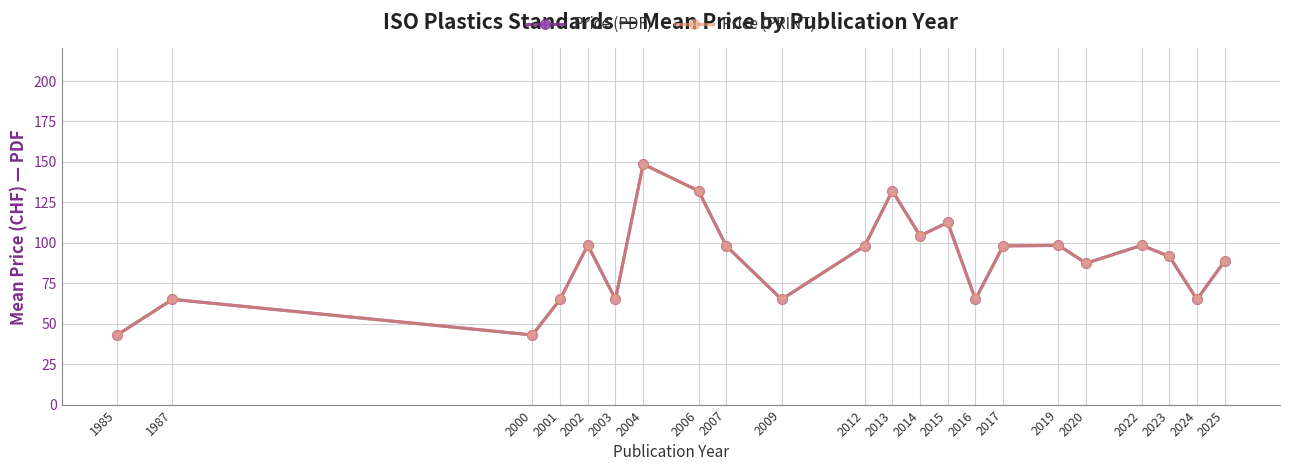

Is this an area chart (filled region under the line)?

No